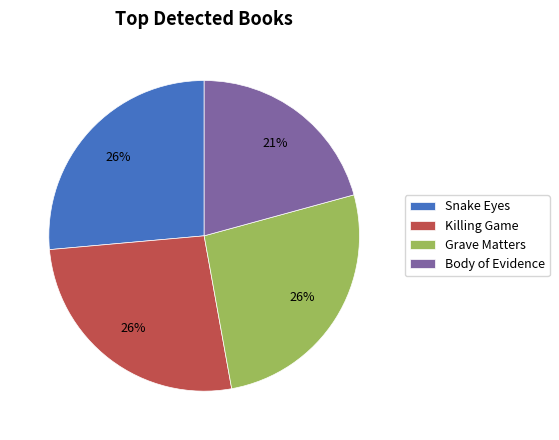

To the nearest percent, what portion does Grave Matters represent?

26%